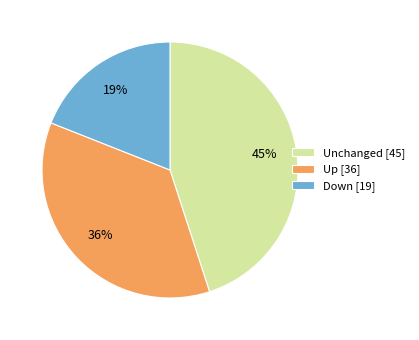

How many slices are in this pie chart?

3